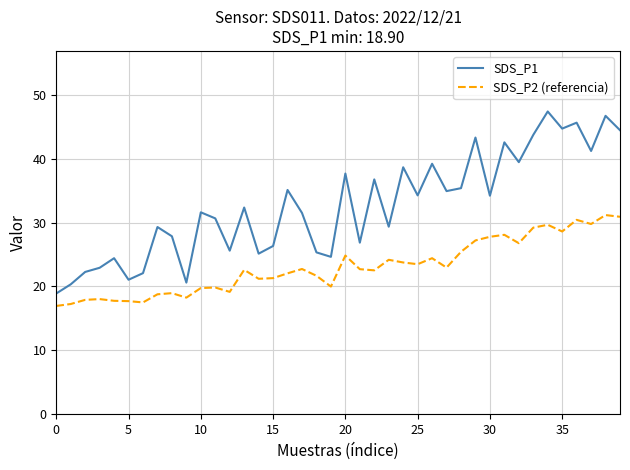

Which series has the largest total across all categories?

SDS_P1